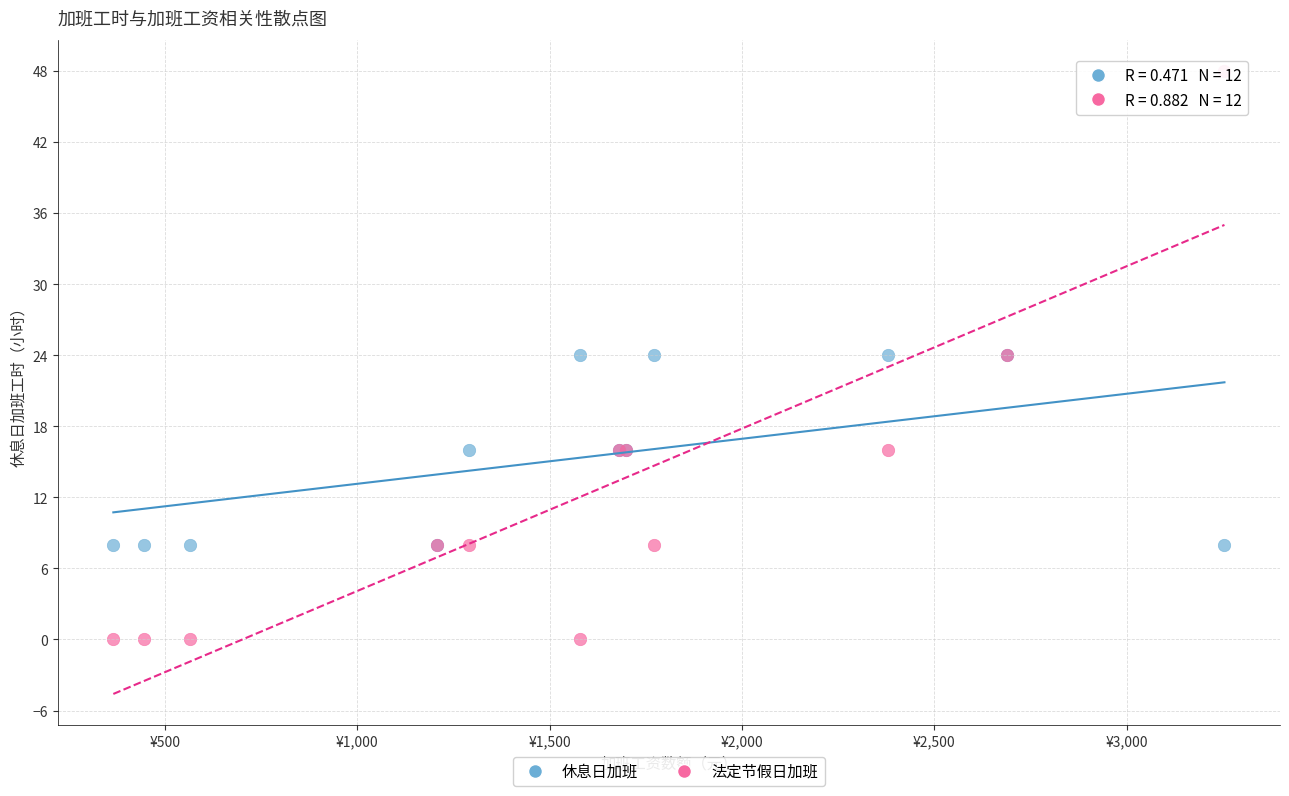

Which series contains the lowest Y value?

法定节假日加班